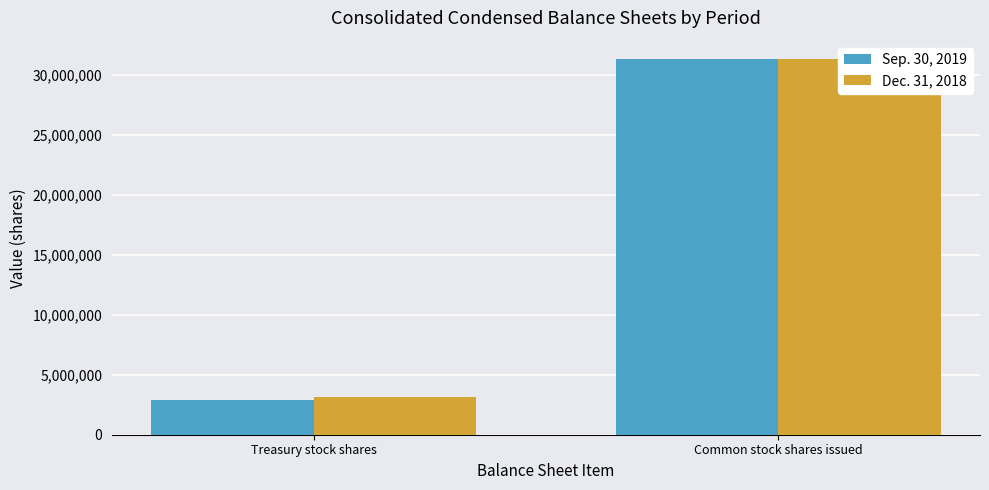

What is the sum of the Dec. 31, 2018 values at Common stock shares issued and Treasury stock shares?

34466616